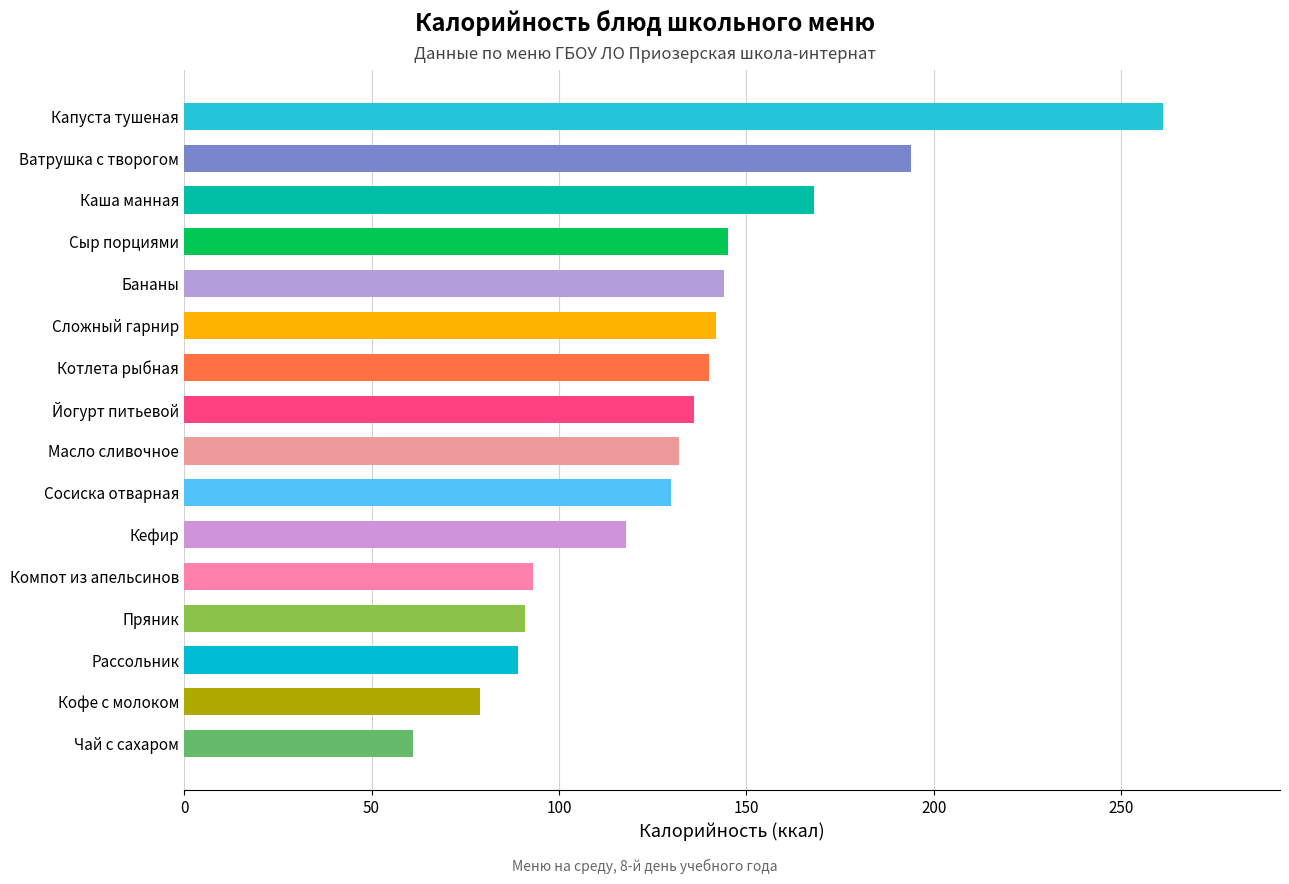

Approximately how many times larger is the value at Ватрушка с творогом compared to Сосиска отварная?

1.5